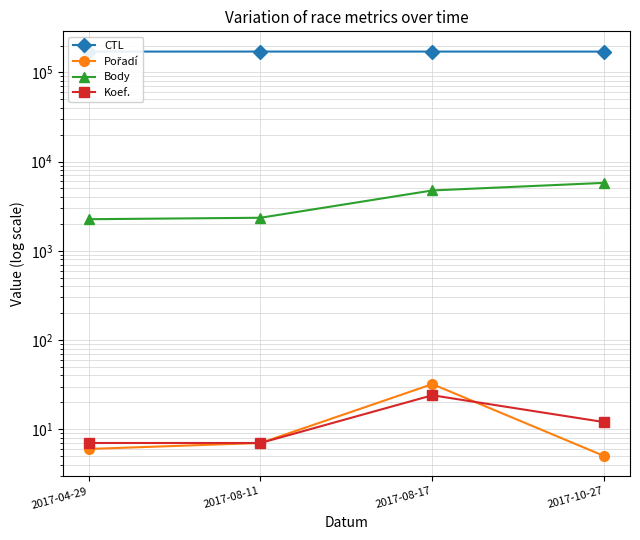

Reading left to right, list all the values displayed in this chart.

CTL: 2017-04-29=171144	2017-08-11=171337	2017-08-17=171325	2017-10-27=171115
Pořadí: 2017-04-29=6	2017-08-11=7	2017-08-17=32	2017-10-27=5
Body: 2017-04-29=2260	2017-08-11=2346	2017-08-17=4750	2017-10-27=5775
Koef.: 2017-04-29=7	2017-08-11=7	2017-08-17=24	2017-10-27=12